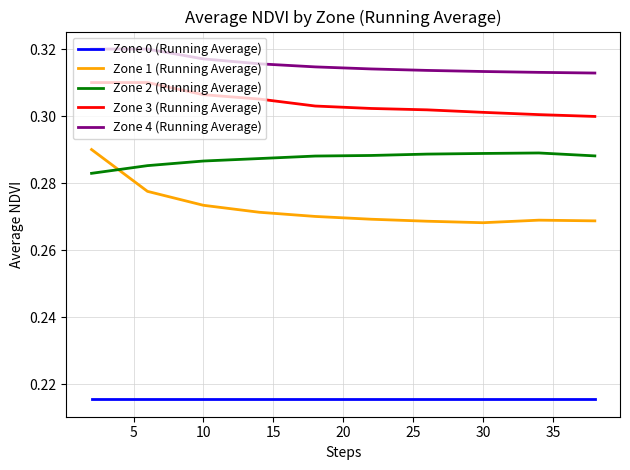

Which series has the largest range (max minus min)?

Zone 1 (Running Average)